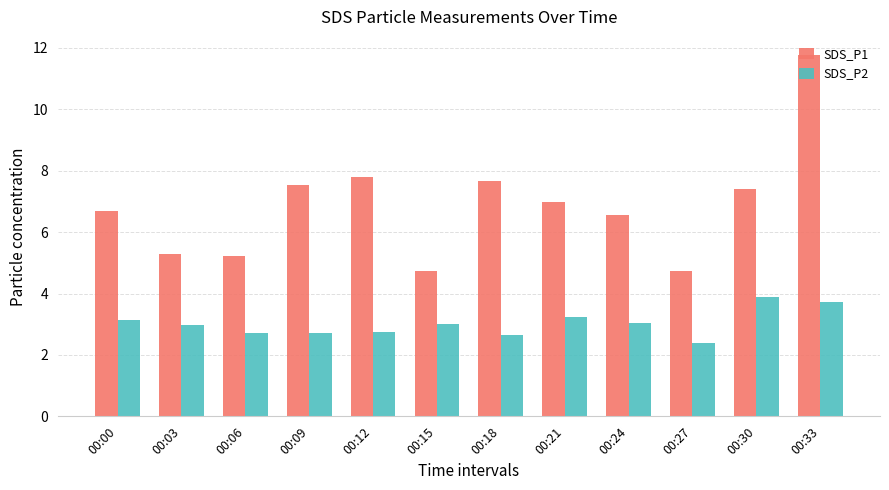

At which category does the chart reach its peak across all series?

00:33